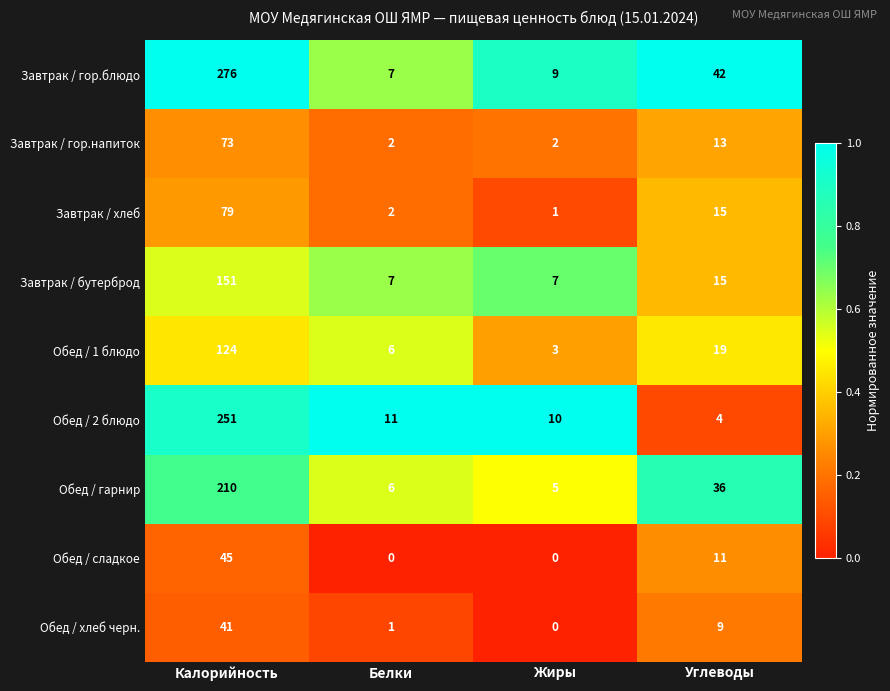

What is the greatest value displayed?

276